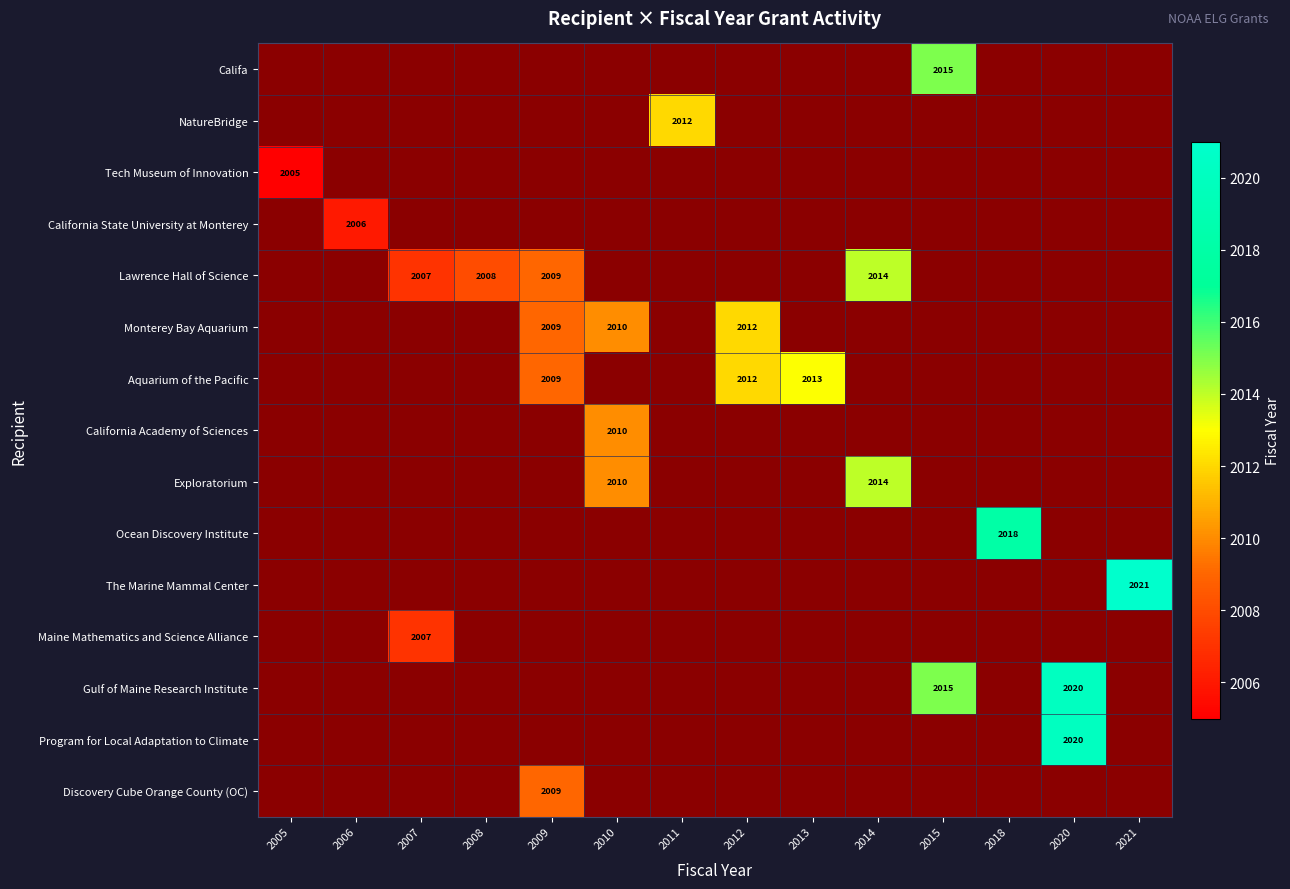

What is the minimum value shown in the chart?

2005.0